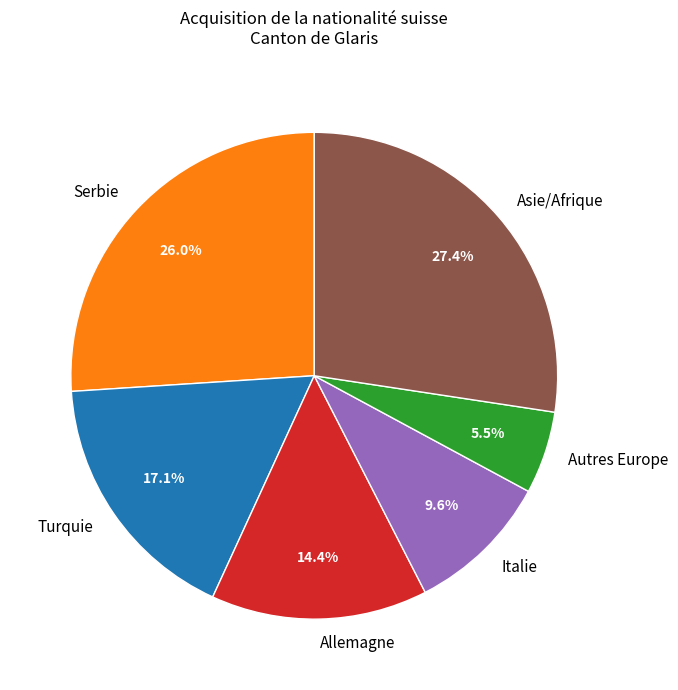

Which has a higher value, Serbie or Turquie?

Serbie